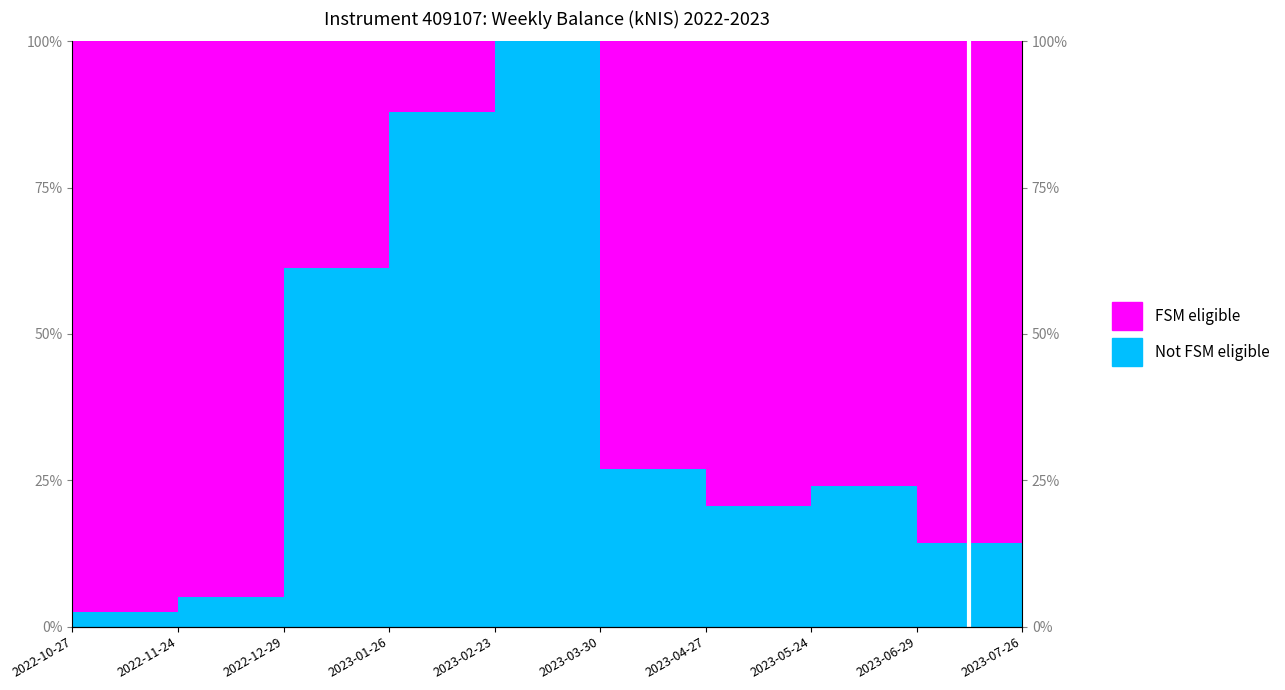

Where is the data nearest to the value 51?

2022-12-29